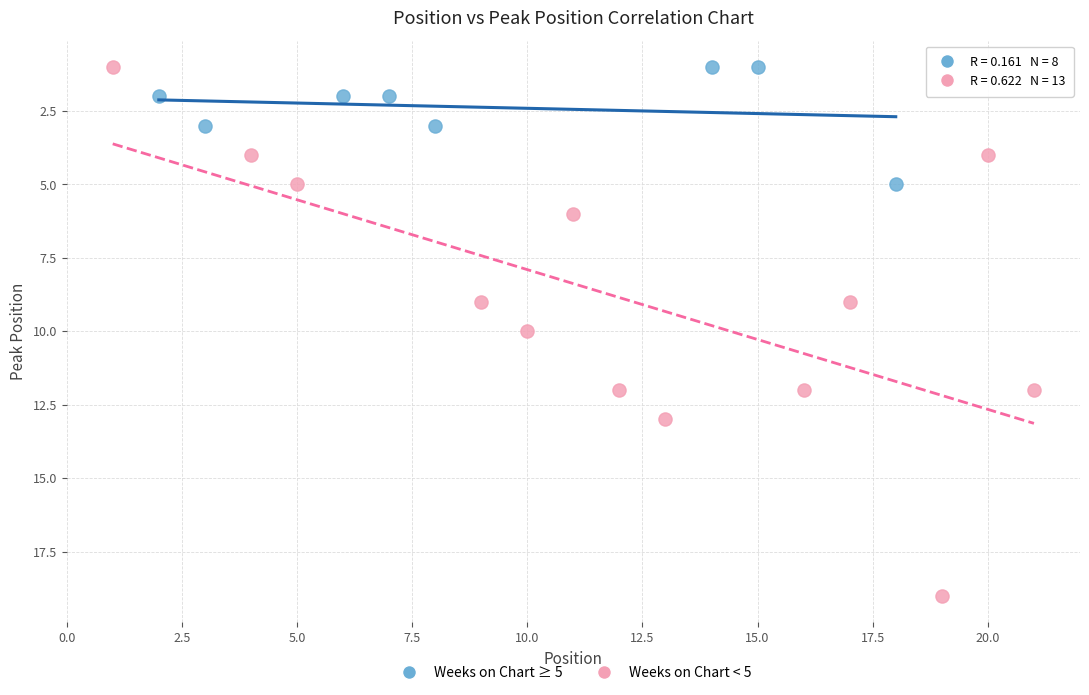

Which series has the largest Y range (max minus min)?

Weeks on Chart < 5